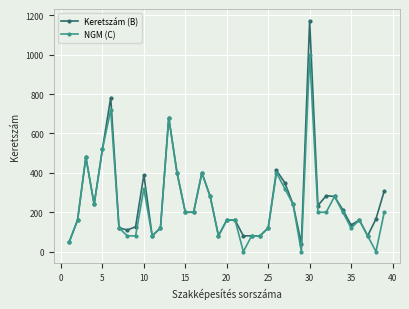

How many distinct data groups are displayed?

2